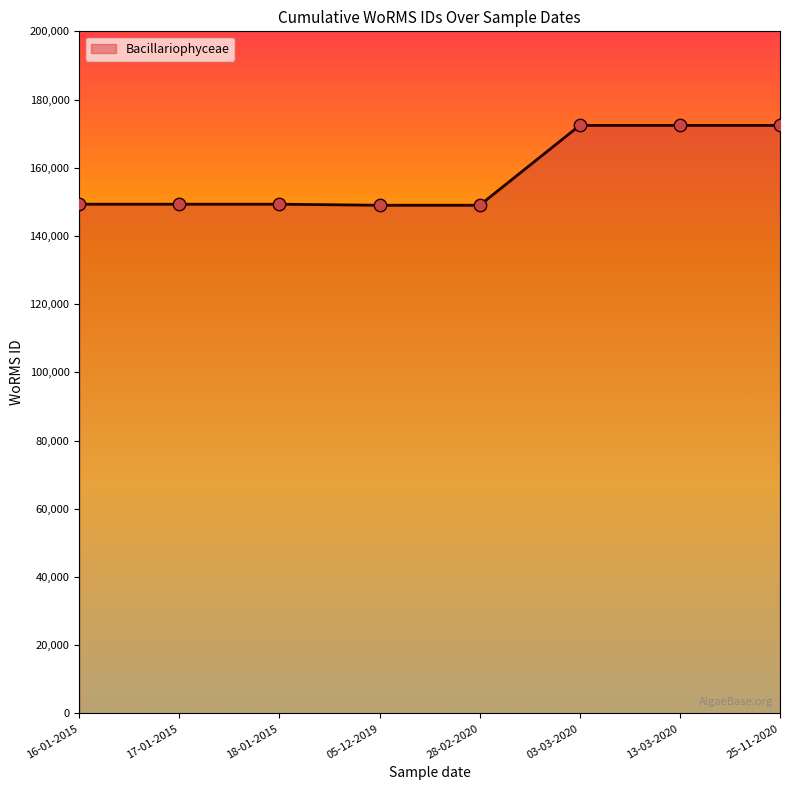

What is the ratio of the value at 17-01-2015 to the value at 18-01-2015?

1.0